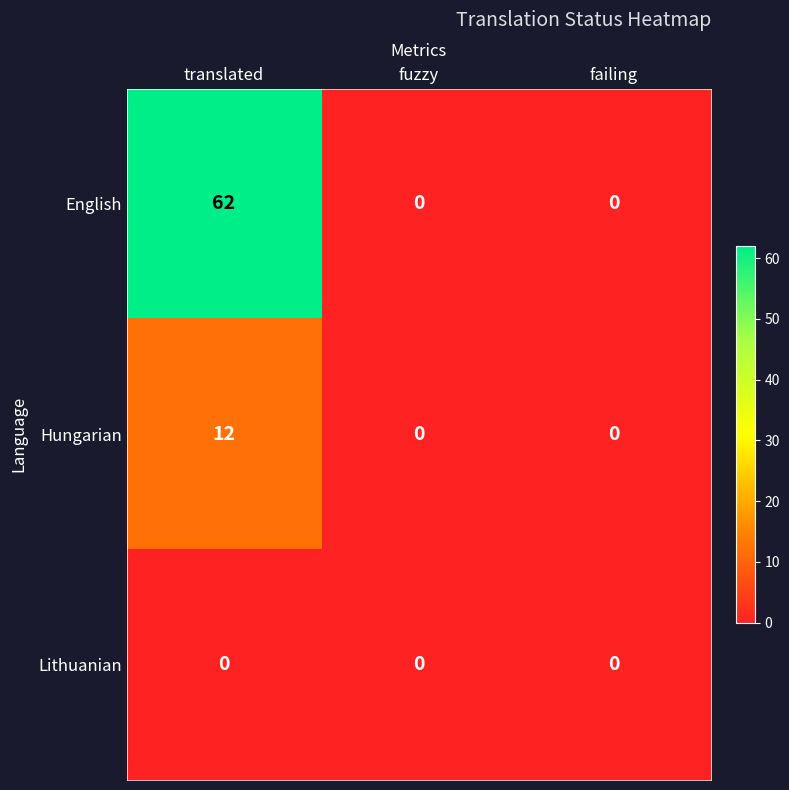

What is the sum of all English values?

62